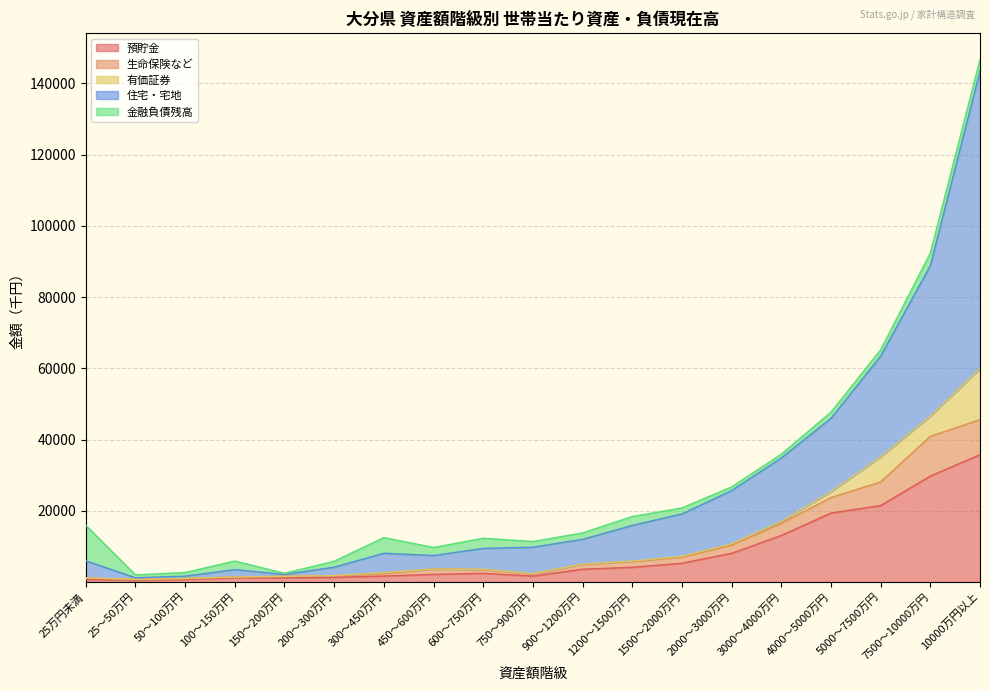

Is it true that 預貯金 equals 35744 at 10000万円以上?

True